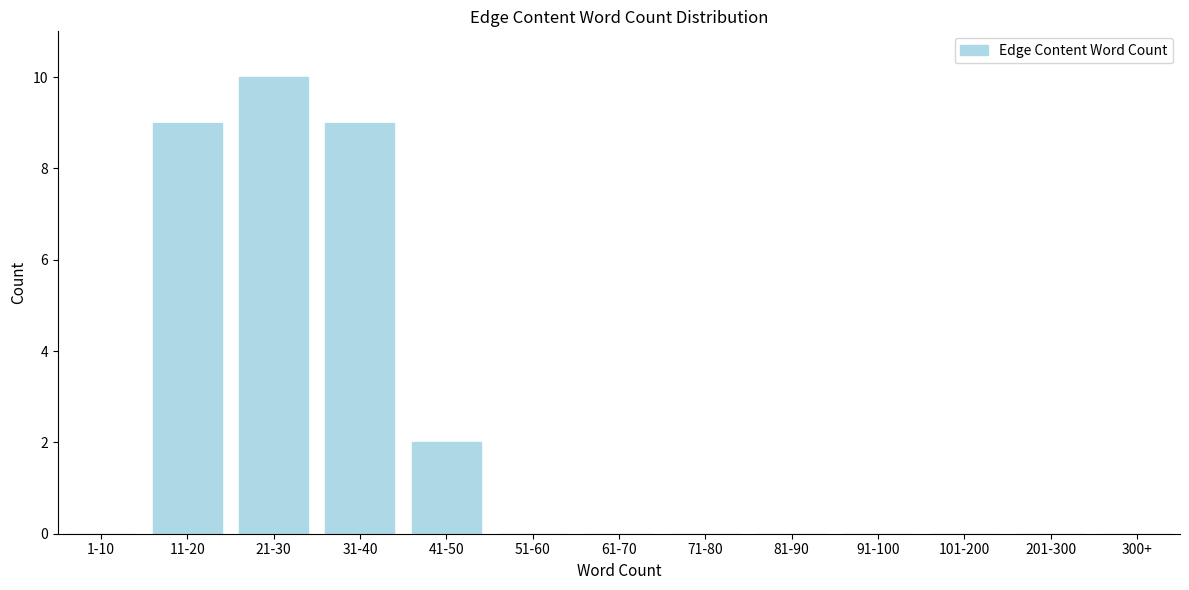

Reading left to right, what are all the values shown in this chart?

1-10=0	11-20=9	21-30=10	31-40=9	41-50=2	51-60=0	61-70=0	71-80=0	81-90=0	91-100=0	101-200=0	201-300=0	300+=0